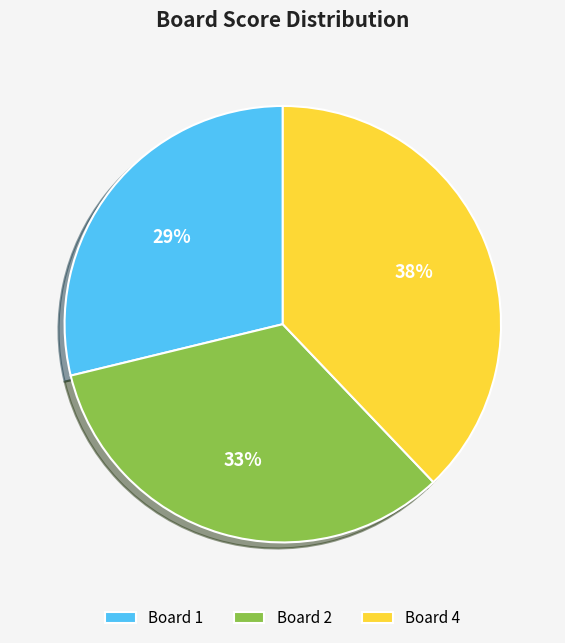

To the nearest percent, what percentage of the pie is Board 2?

33%